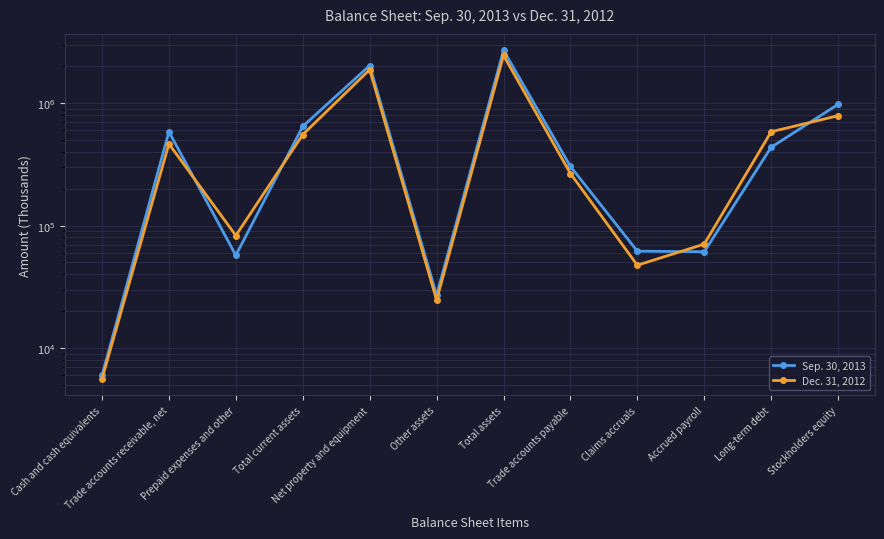

Rank the categories by Dec. 31, 2012 value from lowest to highest.

Cash and cash equivalents, Other assets, Claims accruals, Accrued payroll, Prepaid expenses and other, Trade accounts payable, Trade accounts receivable, net, Total current assets, Long-term debt, Stockholders equity, Net property and equipment, Total assets